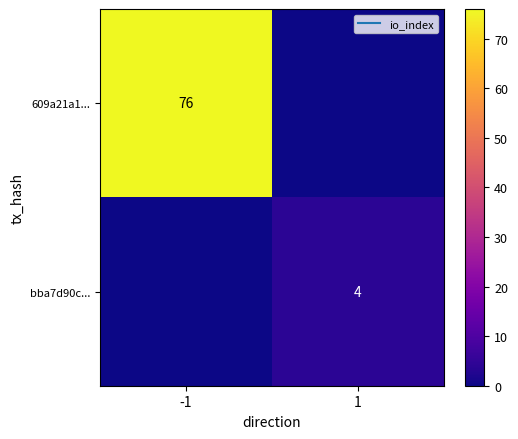

At which category is the sum across all series the highest?

-1